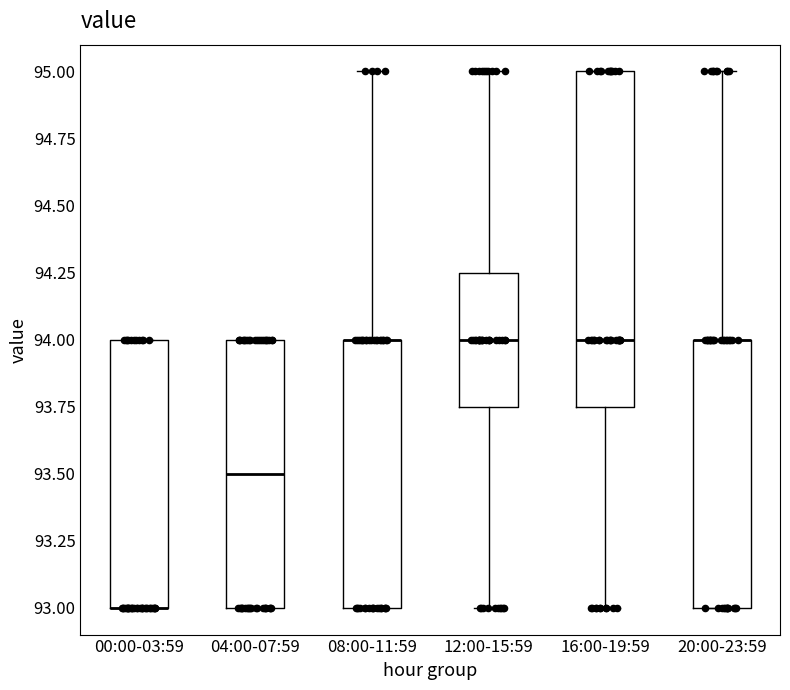

Reading left to right, transcribe this box plot: for each box, give where its median line is, the range the box spans, and where its two whiskers end, as read against the y-axis. The values are not printed on the chart, so give them approximately, as read against the axis.

00:00-03:59: median 93.00 (drawn on the box's lower edge), box 93.00 to 94.00, whiskers 93.00 to 94.00
04:00-07:59: median 93.50, box 93.00 to 94.00, whiskers 93.00 to 94.00
08:00-11:59: median 94.00 (drawn on the box's upper edge), box 93.00 to 94.00, whiskers 93.00 to 95.00
12:00-15:59: median 94.00, box 93.75 to 94.25, whiskers 93.00 to 95.00
16:00-19:59: median 94.00, box 93.75 to 95.00, whiskers 93.00 to 95.00
20:00-23:59: median 94.00 (drawn on the box's upper edge), box 93.00 to 94.00, whiskers 93.00 to 95.00